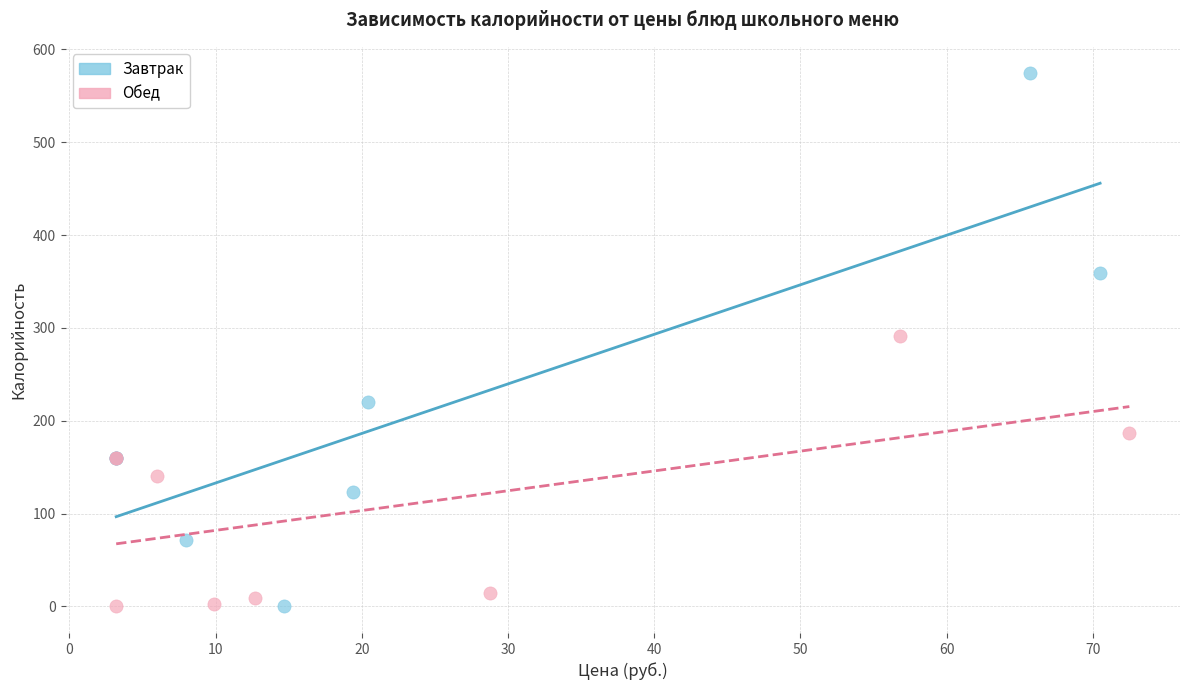

Which series reaches the maximum Y coordinate?

Завтрак